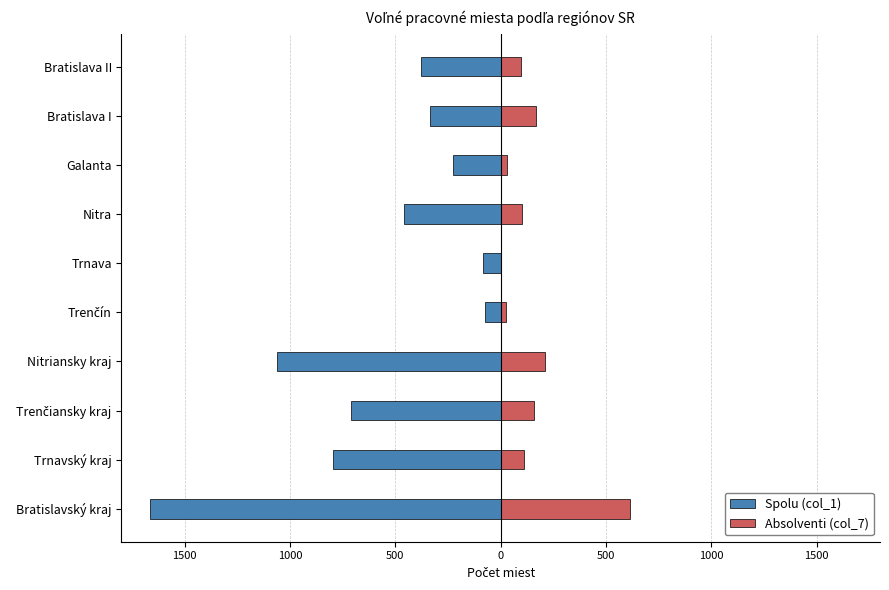

What is the value of the Absolventi (col_7) bar at the 5th from the left?

25